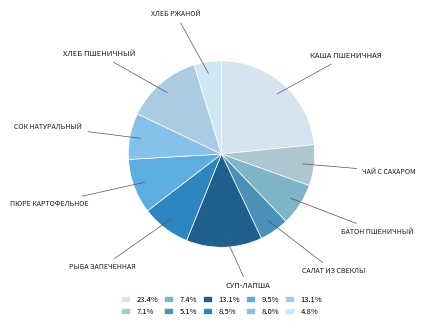

How many segments does this pie chart have?

10